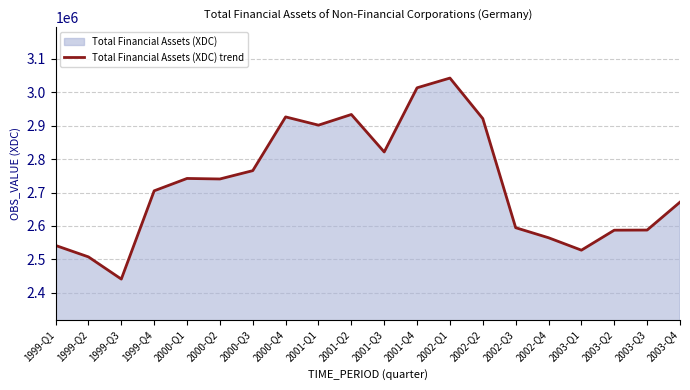

How many values are below 2740523?

10